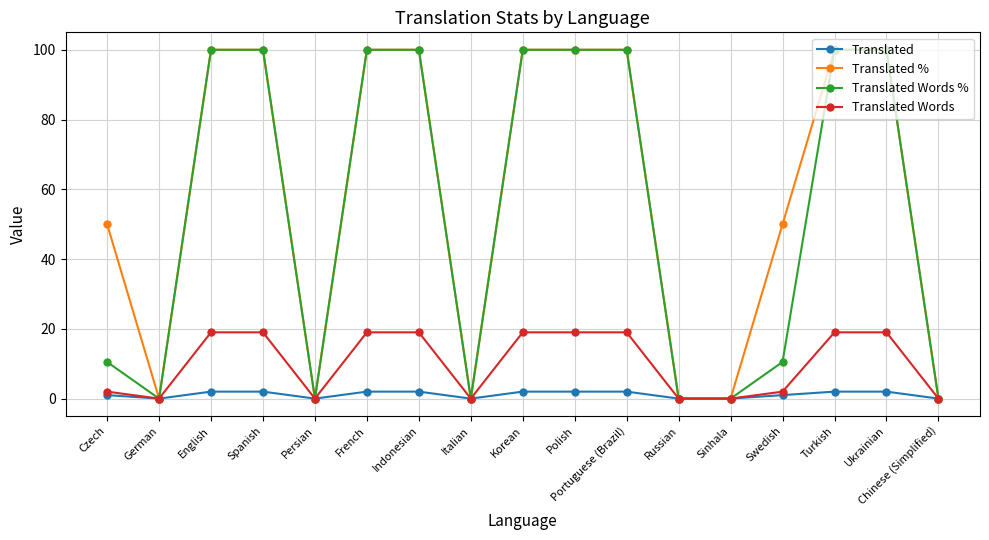

What is the label of the 8th point from the right?

Polish